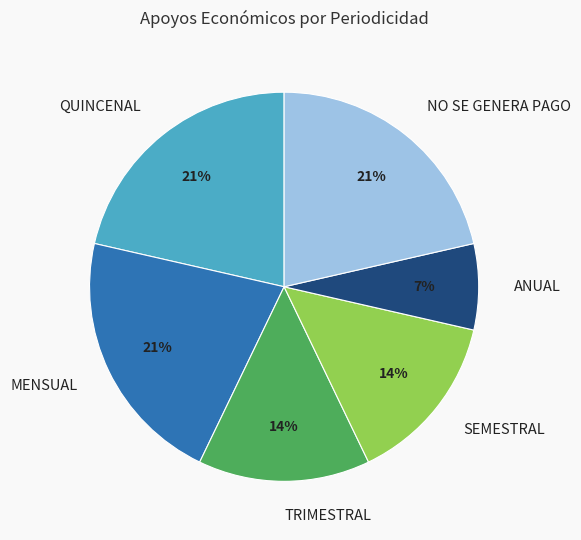

Do TRIMESTRAL and ANUAL together represent more than half of the pie?

No